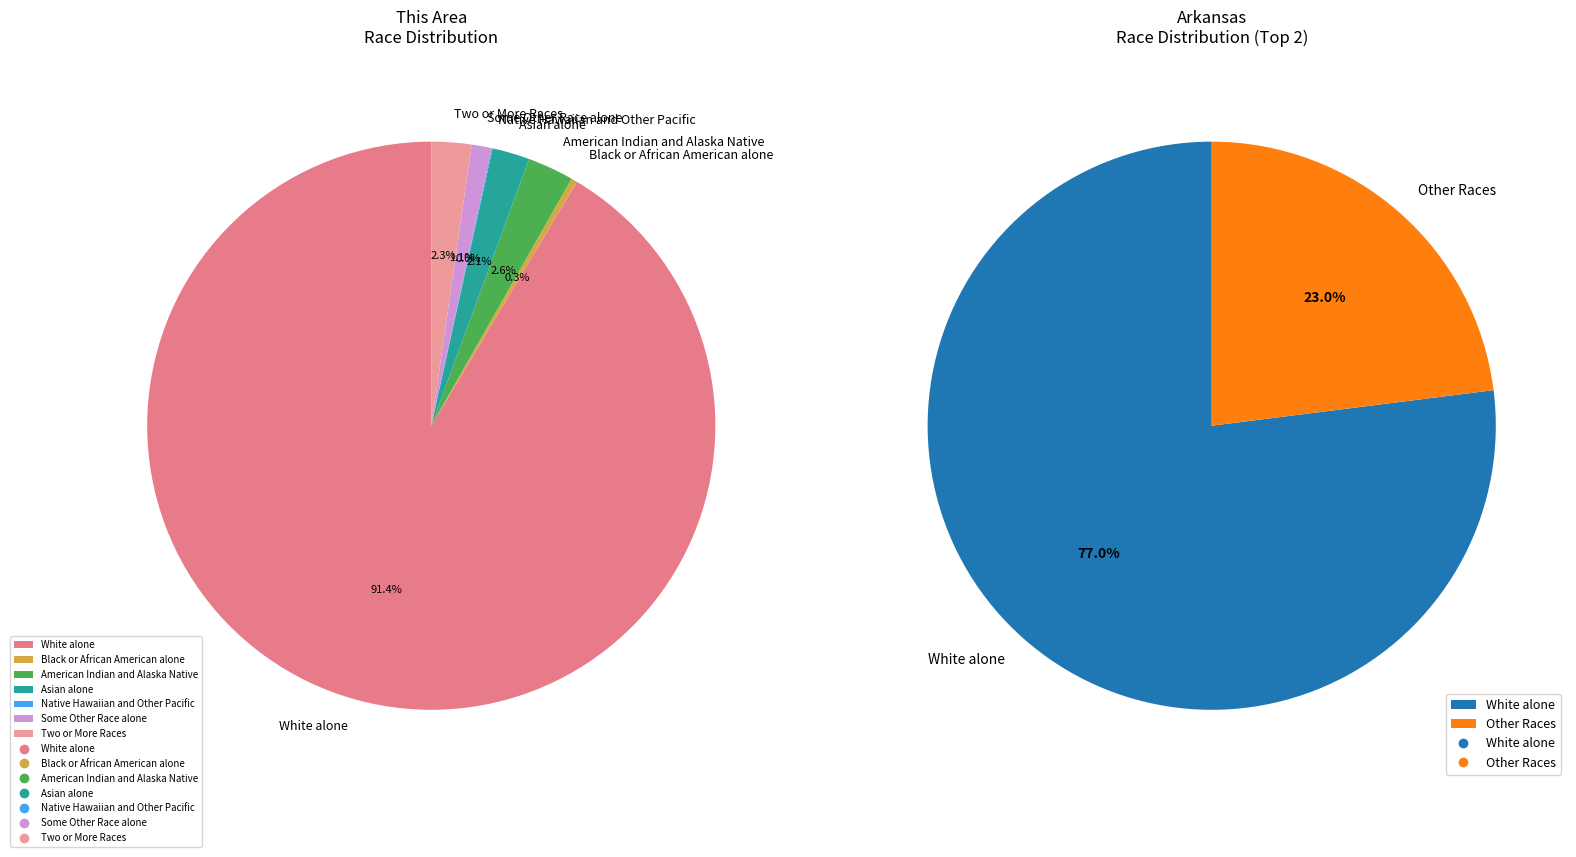

How many slices are in this pie chart?

7